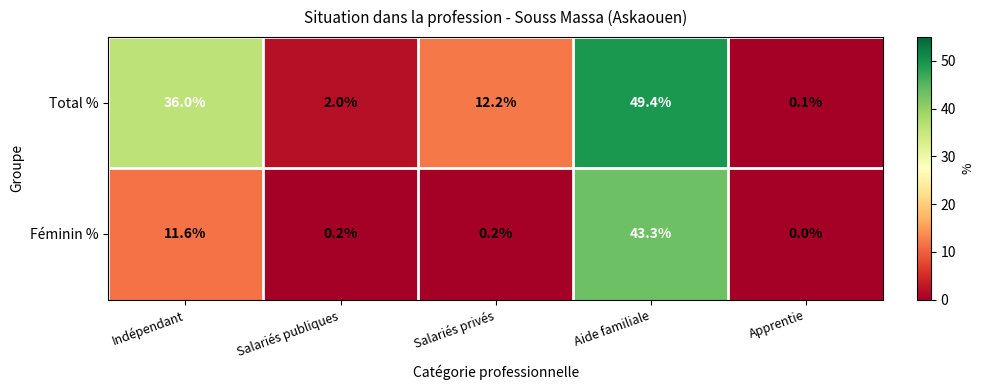

Between Salariés publiques and Aide familiale, which series saw the biggest shift?

Total %